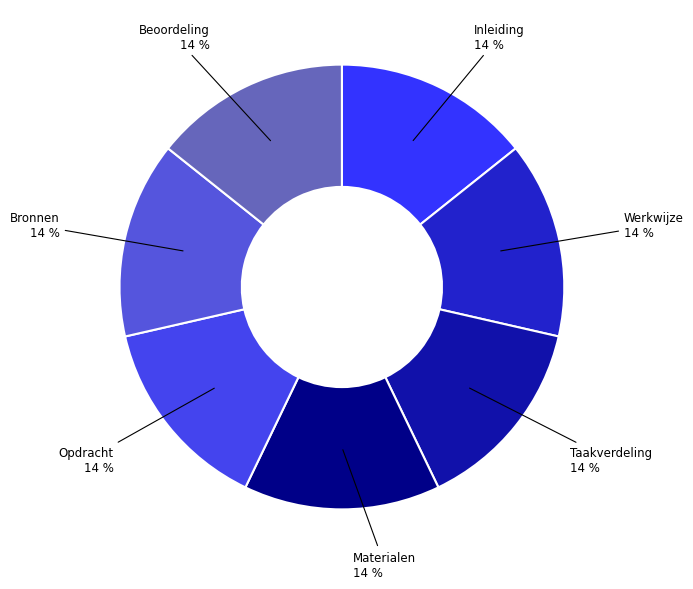

To the nearest percent, what is the combined percentage of Werkwijze and Materialen?

29%